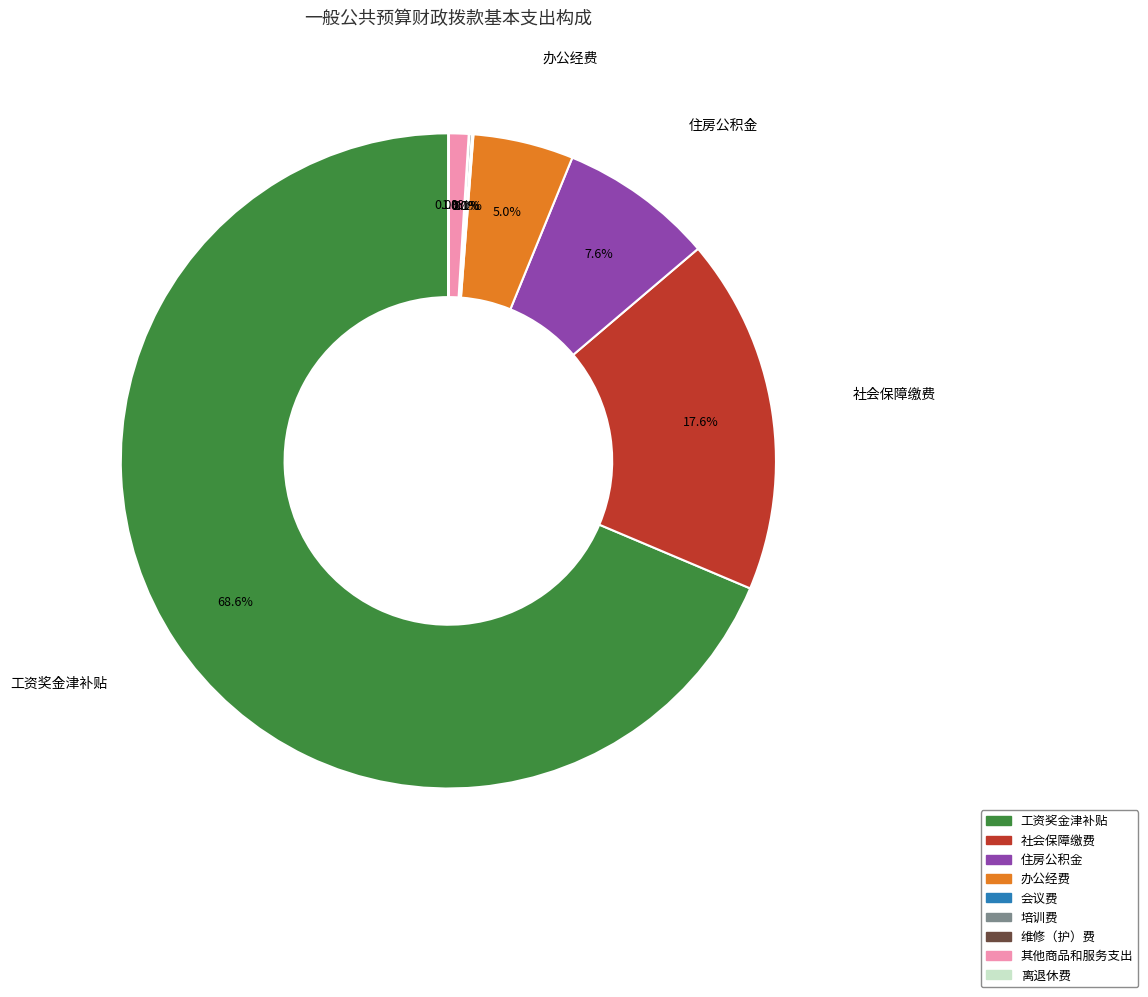

Does any single category account for the majority?

Yes